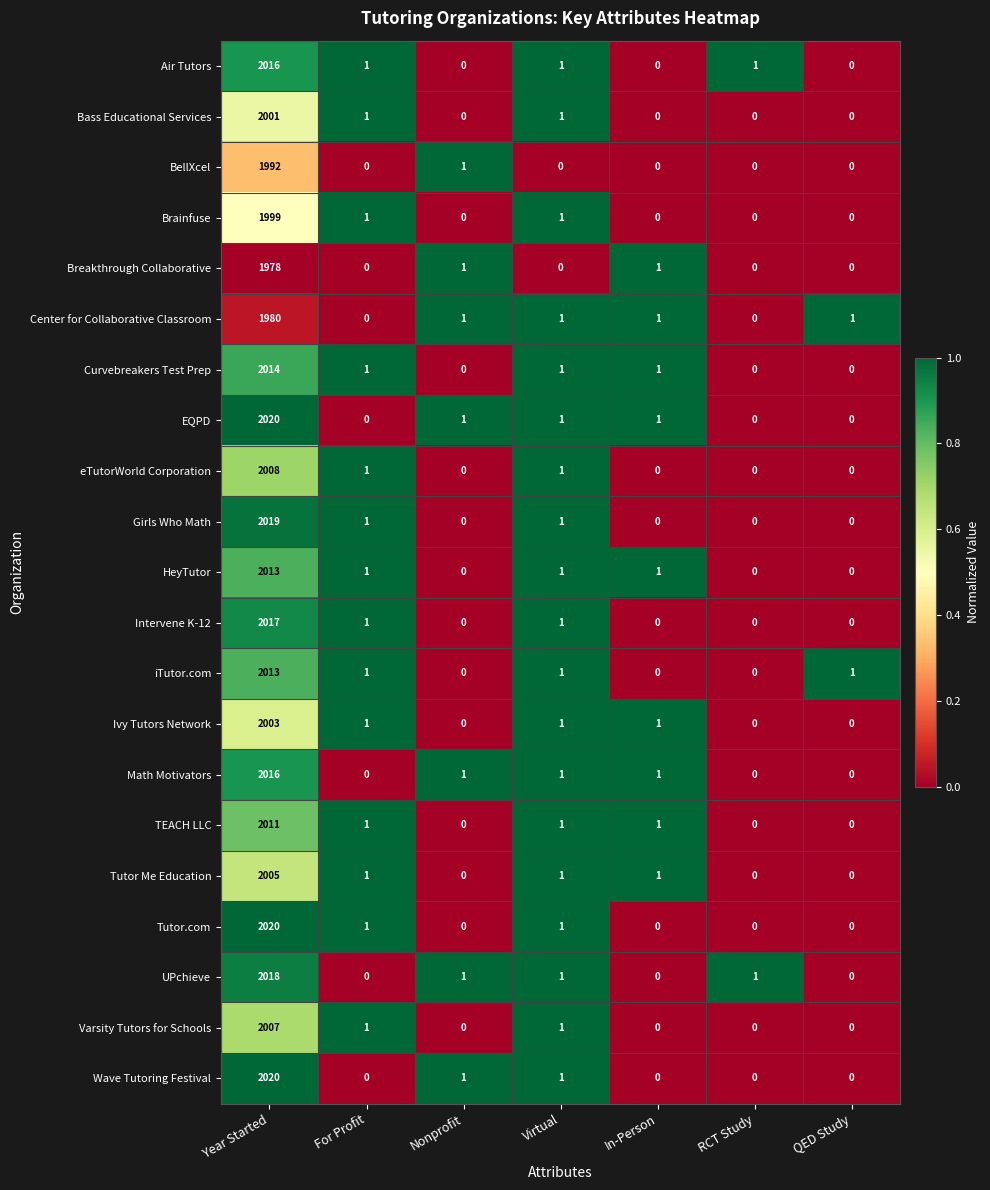

What is the spread (max minus min) of values at RCT Study?

1